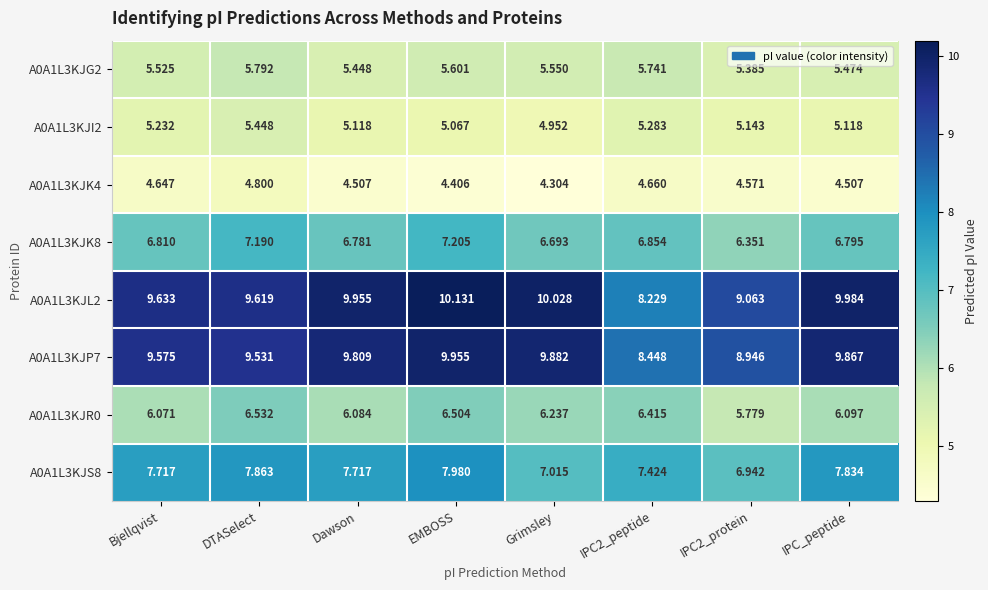

Where does the A0A1L3KJI2 series first go above 5?

Bjellqvist